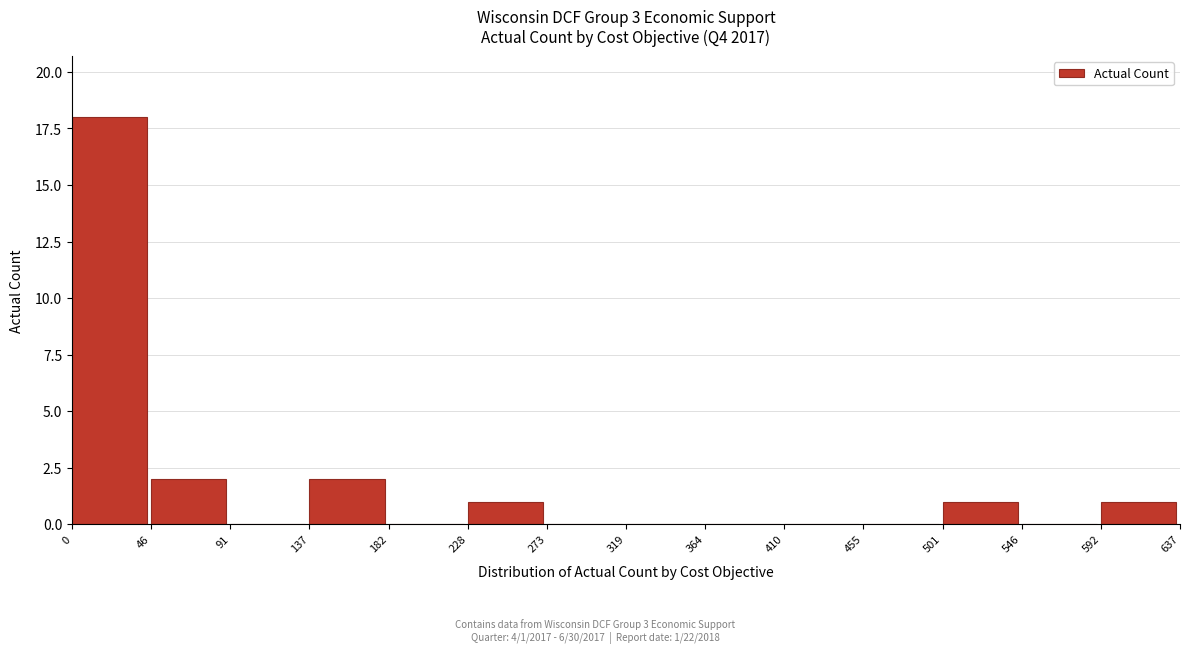

Over which range of the x-axis is the bar tallest?

0 to 46